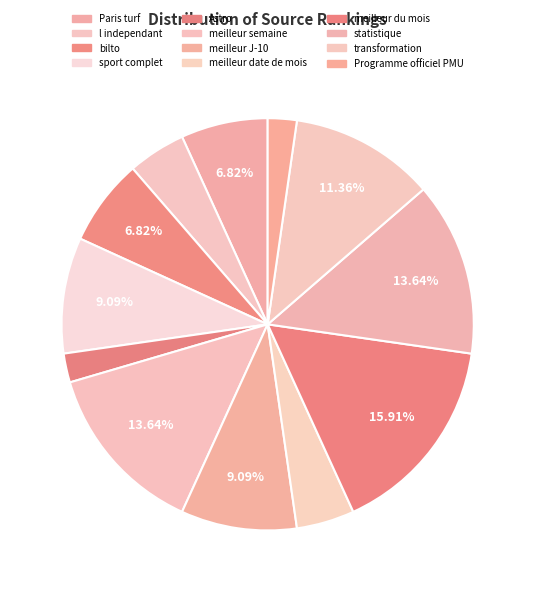

True or false: l independant accounts for 5% of the total.

True